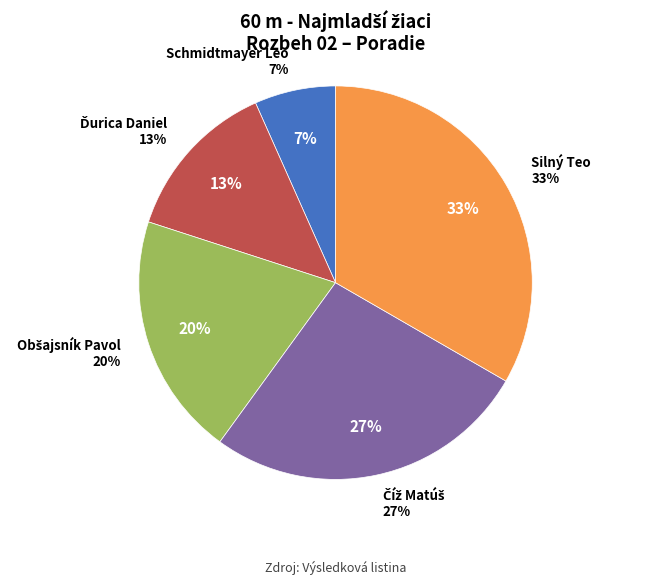

Approximately how many times larger is the value at Silný Teo compared to Ďurica Daniel?

2.5